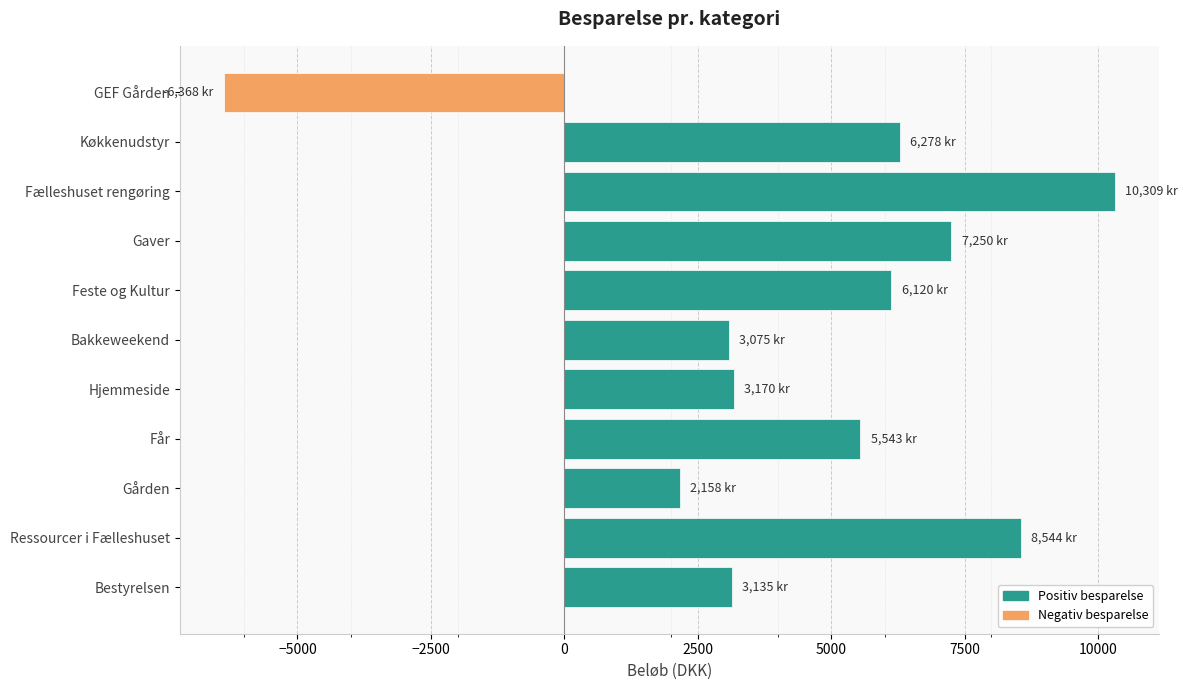

The value at Får is 5543.0. True or false?

True